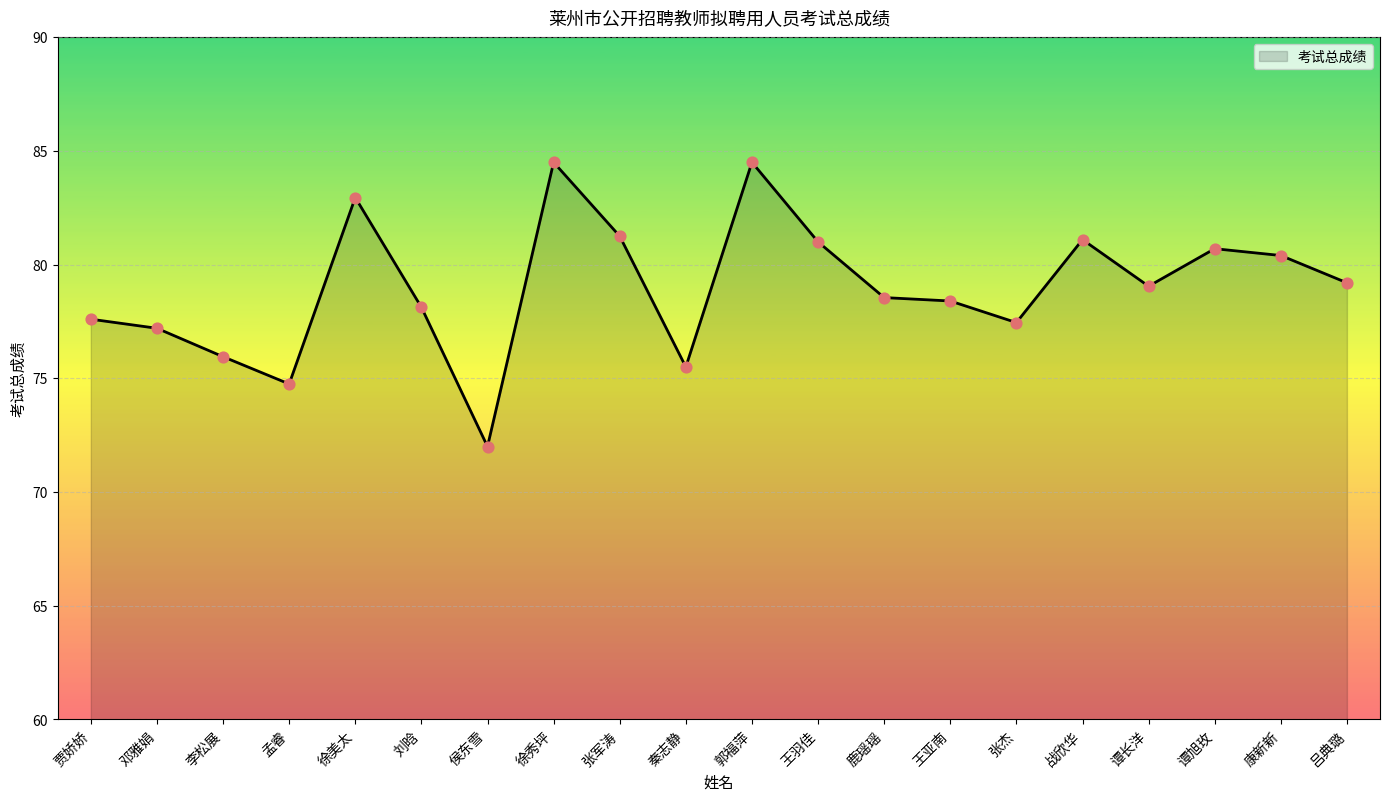

Between 李松展 and 张杰, which is larger?

张杰